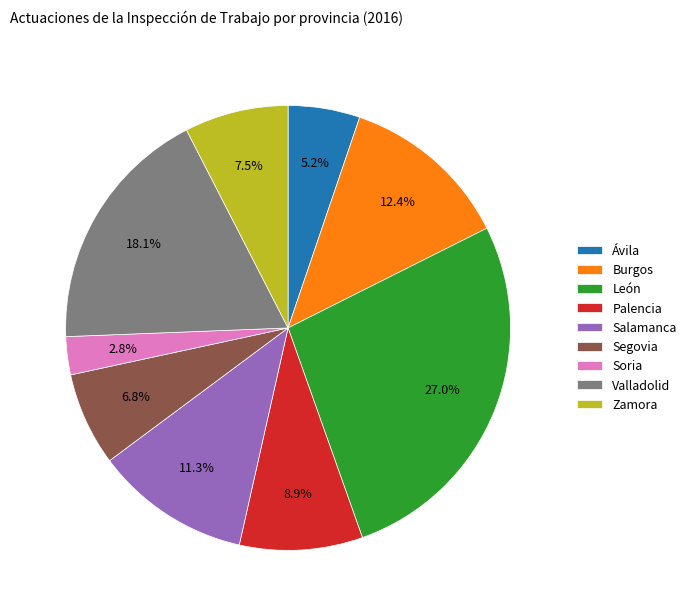

Is the sum of Zamora and Salamanca greater than half?

No